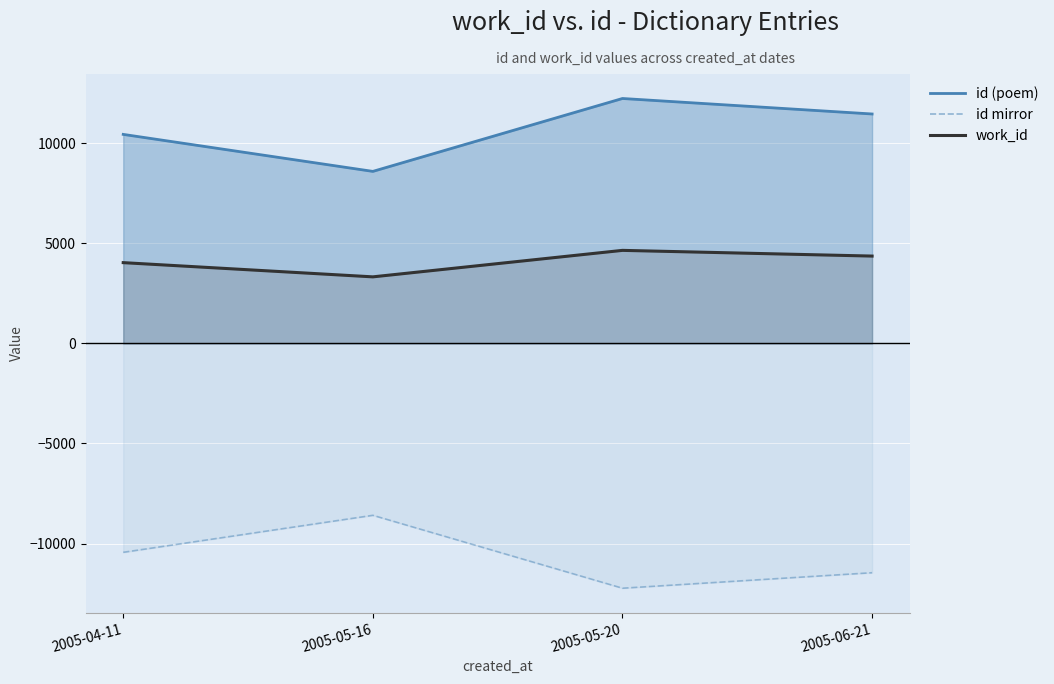

Rank the series by their maximum value, from lowest to highest.

id mirror, work_id, id (poem)